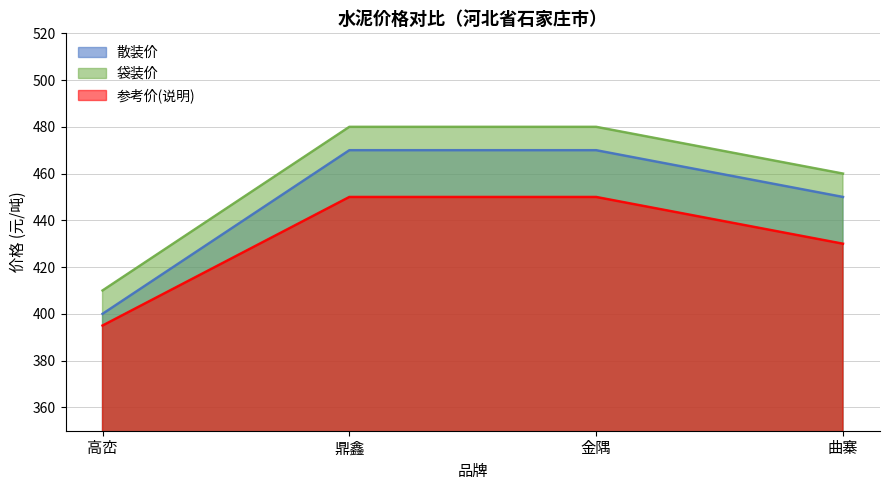

Reading left to right, what are all the values shown in this chart?

散装价: 400	470	470	450
袋装价: 410	480	480	460
参考价(说明): 395	450	450	430